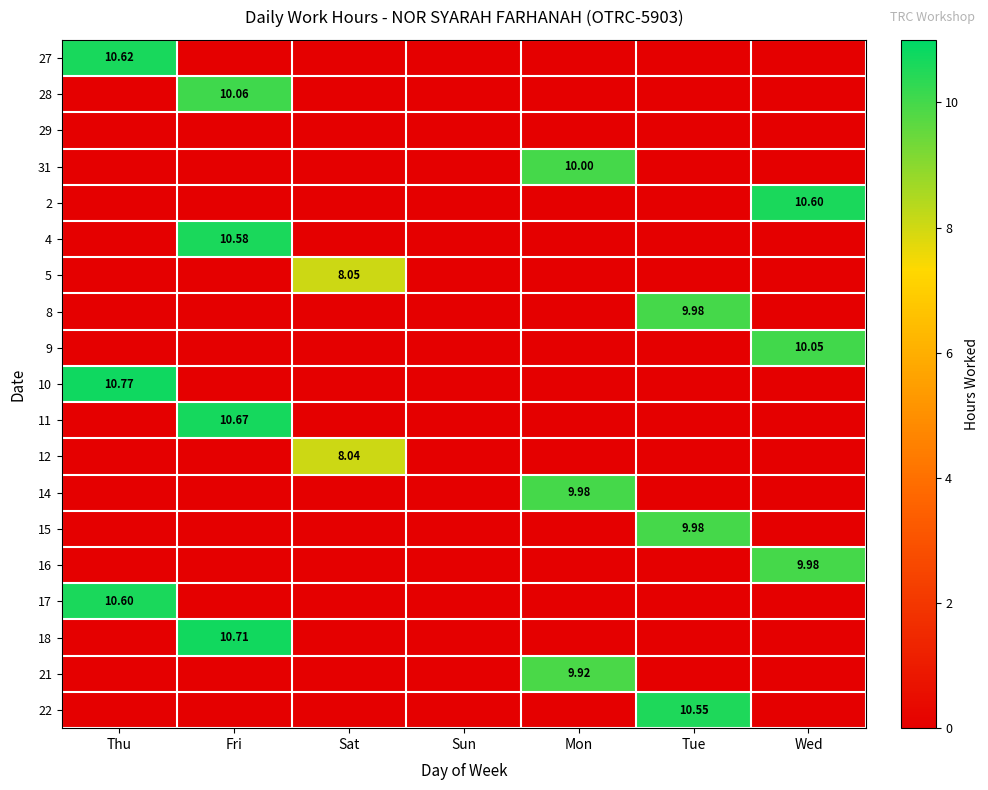

At Tue, list the series in order from smallest to largest.

27, 28, 29, 31, 2, 4, 5, 9, 10, 11, 12, 14, 16, 17, 18, 21, 8, 15, 22